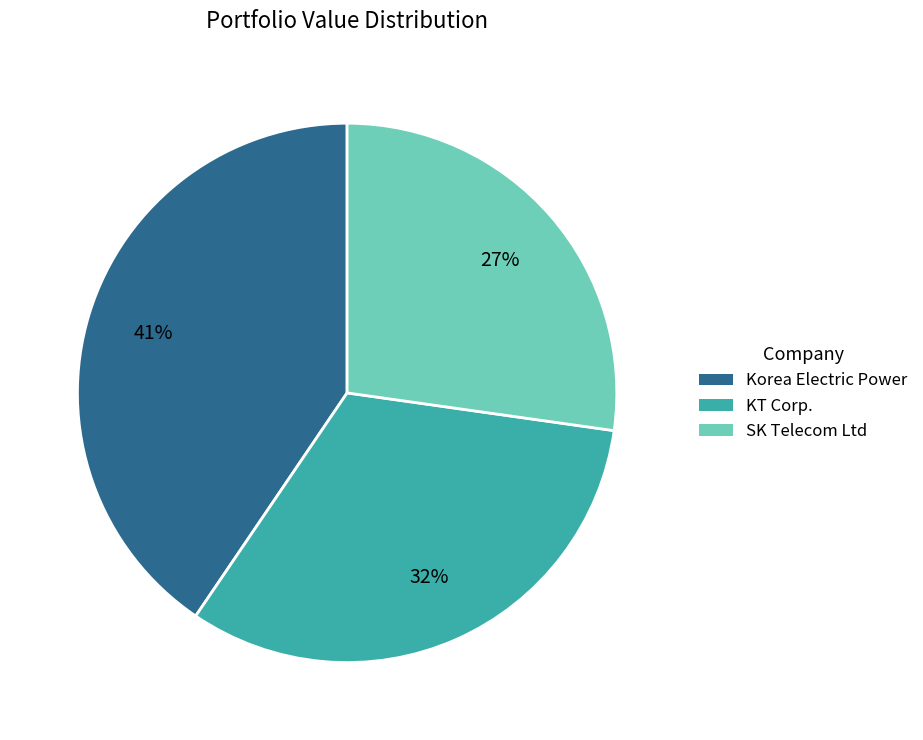

Is there any slice that represents more than half of the pie?

No